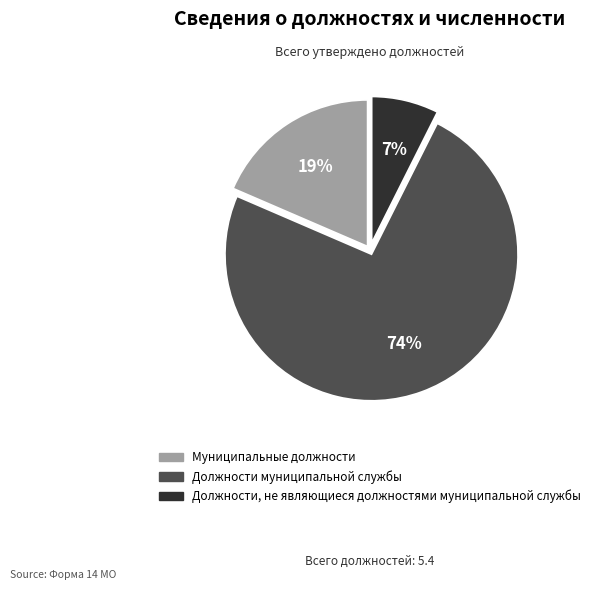

Is Должности муниципальной службы the majority of the pie?

Yes